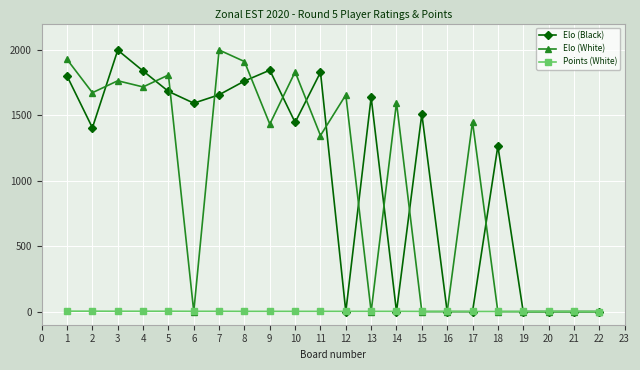

Does the chart display data point markers on the line(s)?

Yes